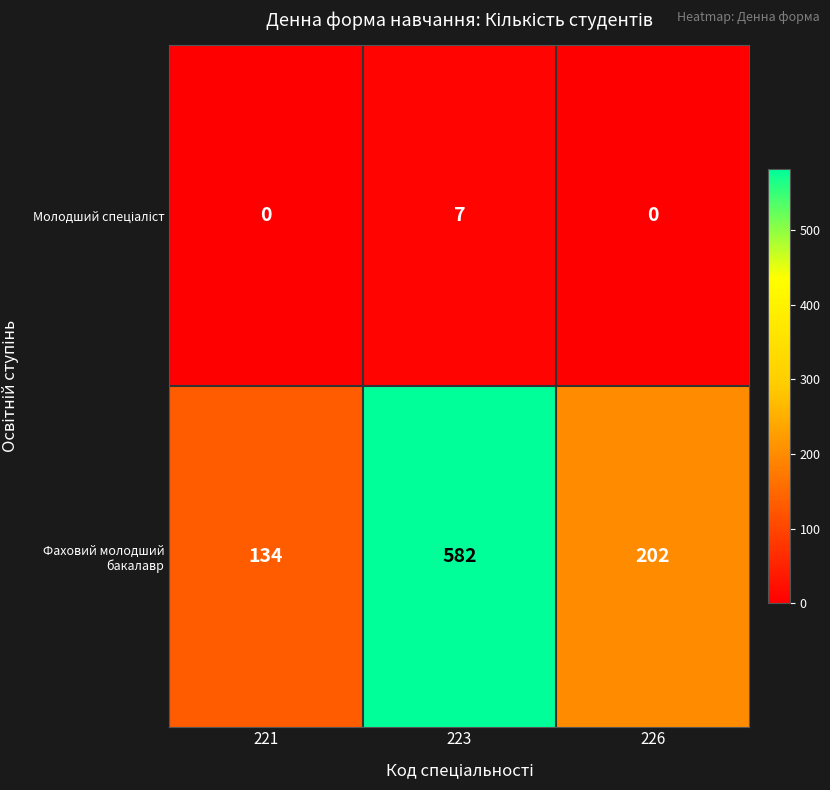

True or false: Фаховий молодший бакалавр has a value of 762 at 223.

False